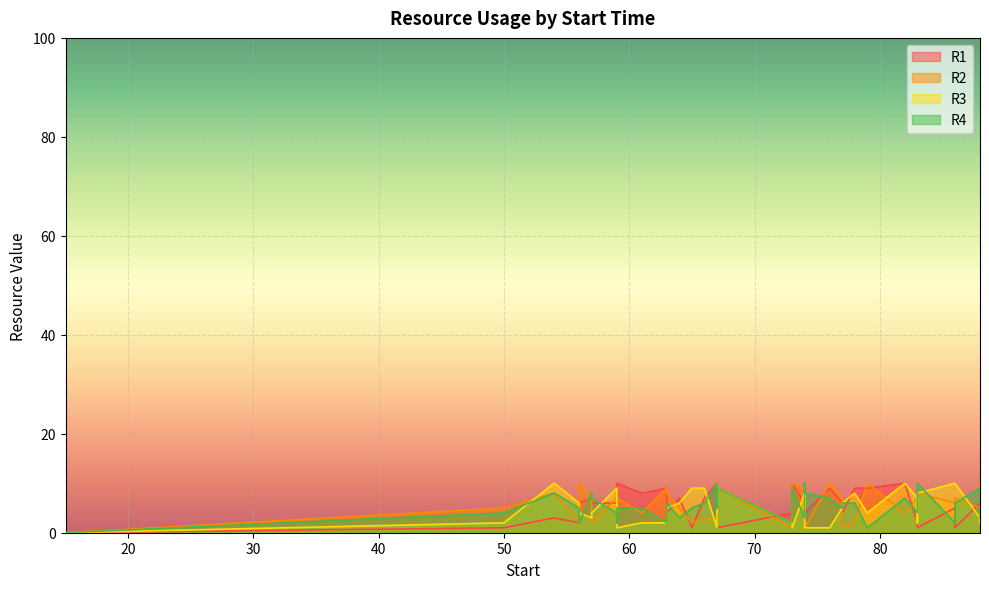

What is the approximate value of R4 at 67, to the nearest 5?

5